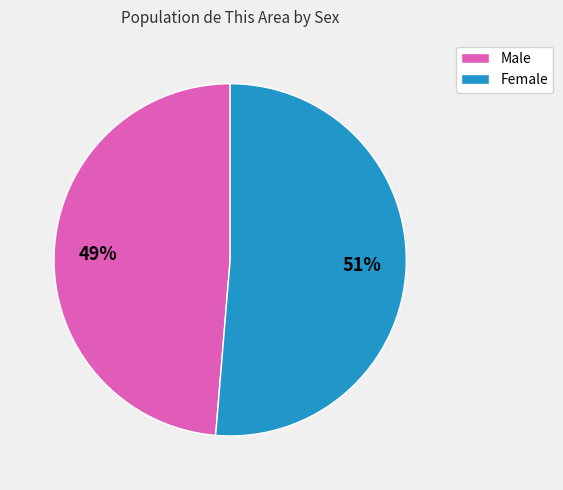

Rank the categories by value from lowest to highest.

Male, Female